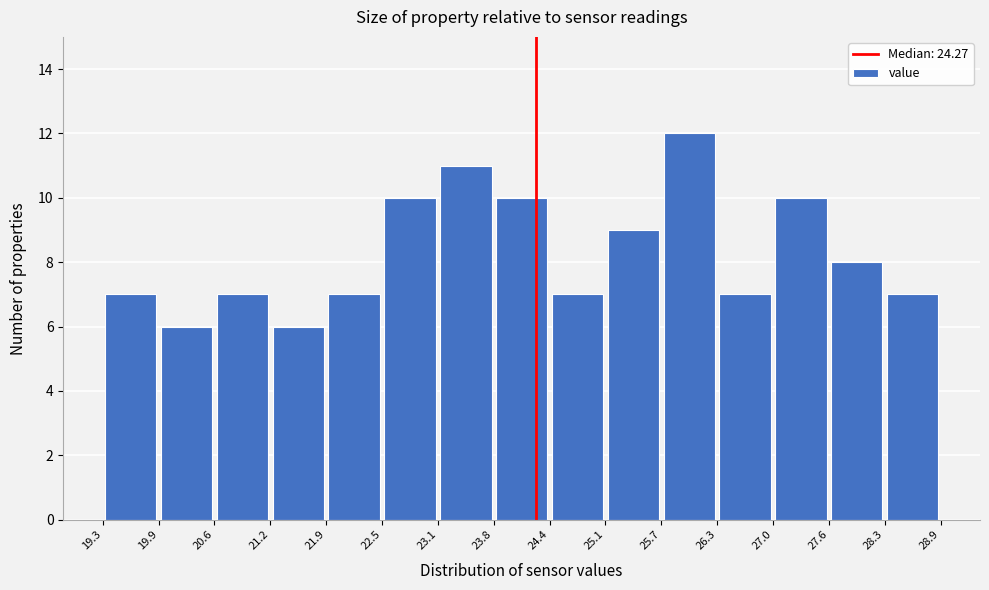

What is the height of the bar covering 27.0 to 27.6 on the x-axis? The values are not printed on the chart, so give them approximately, as read against the axis.

10